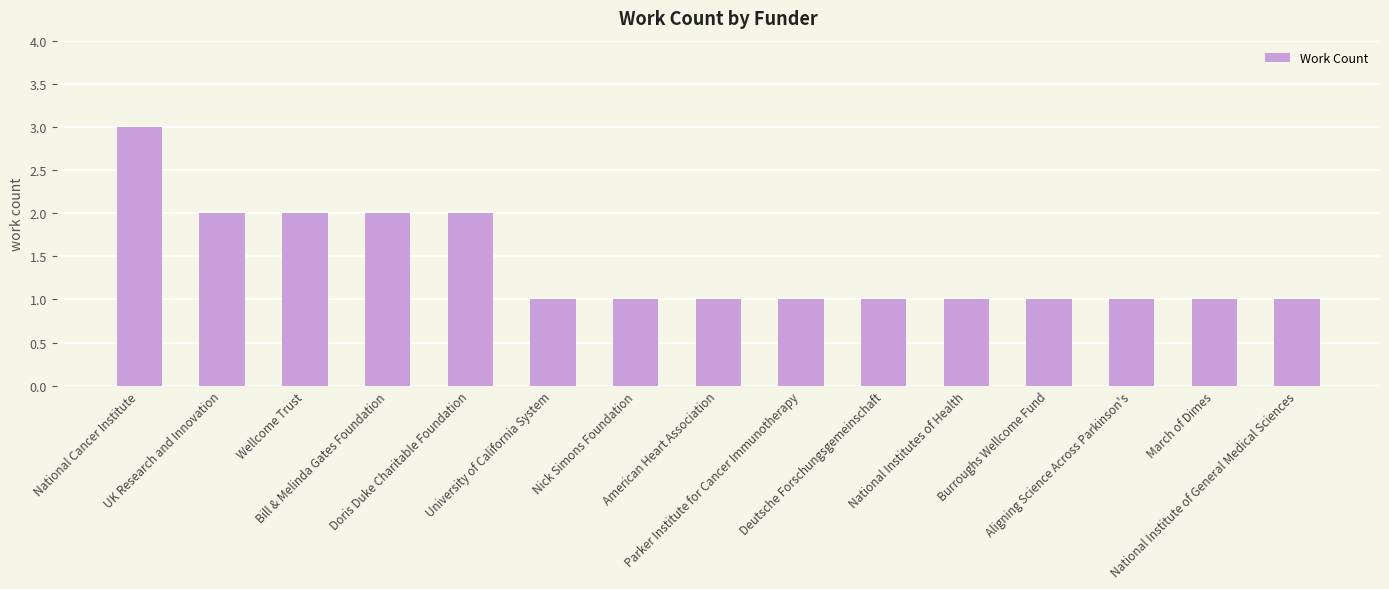

What is the maximum value shown in the chart?

3